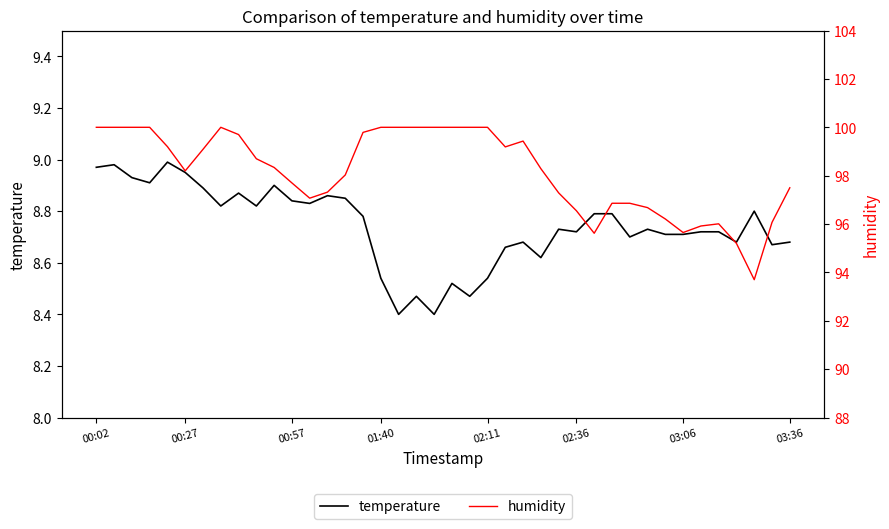

Which series has the largest range (max minus min)?

humidity